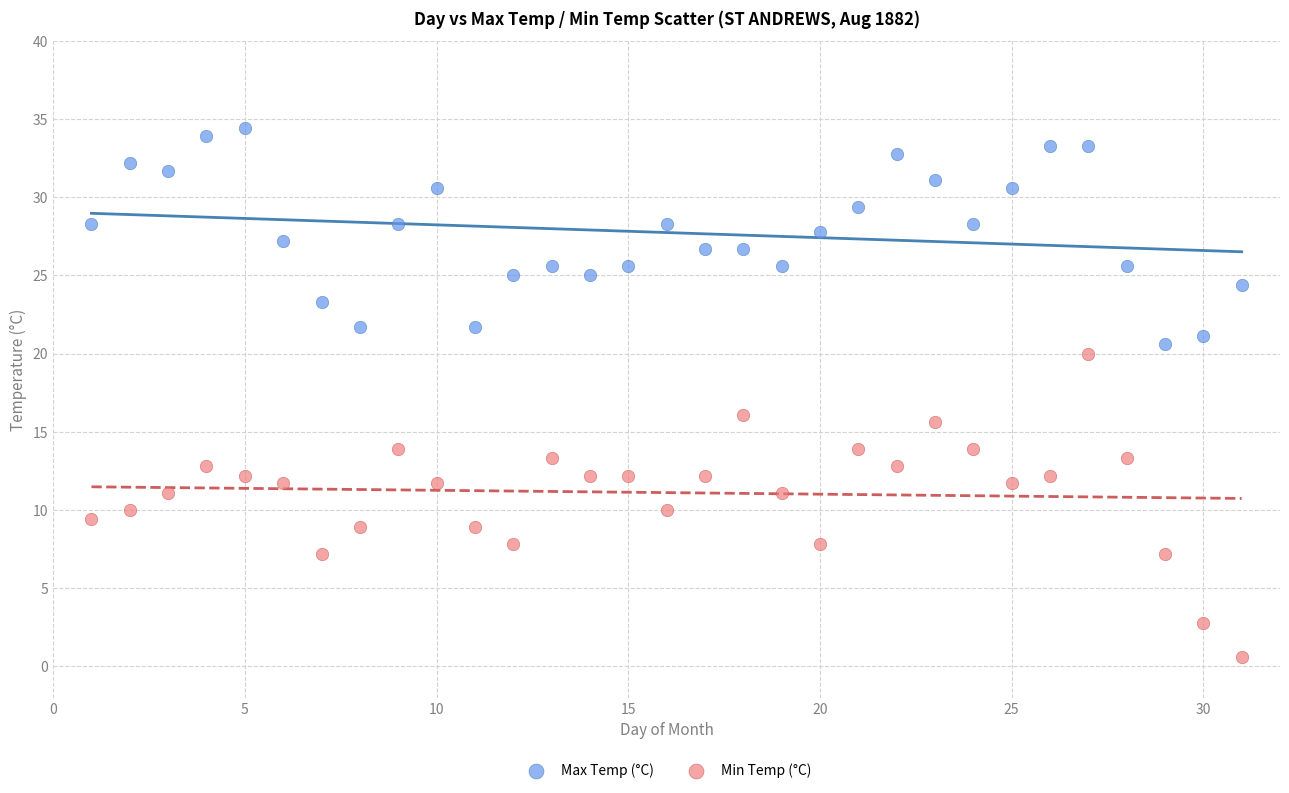

Which series reaches the maximum Y coordinate?

Max Temp (°C)